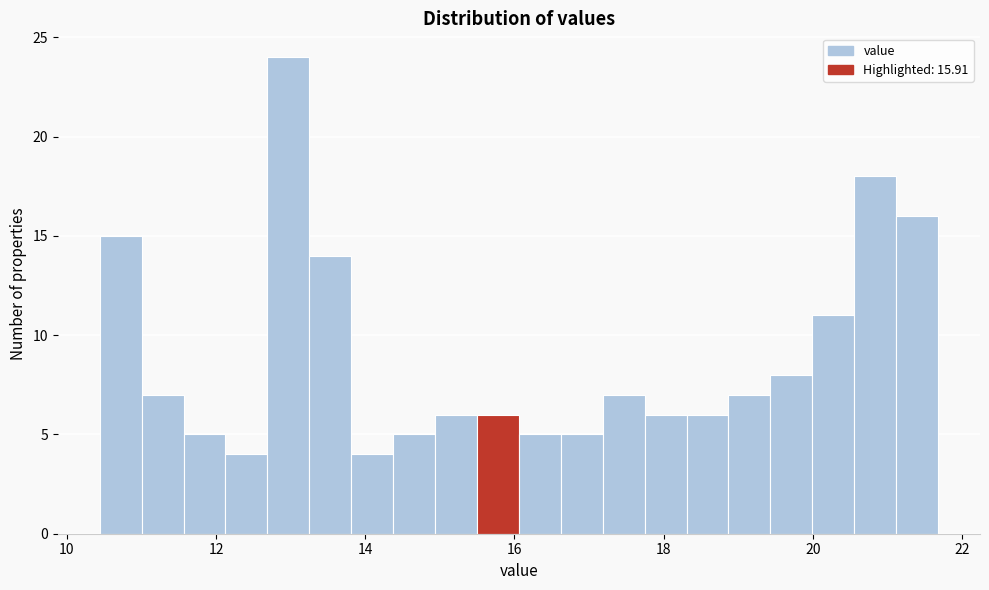

Read against the x-axis, roughly where is the centre of the tallest bar?

13.0